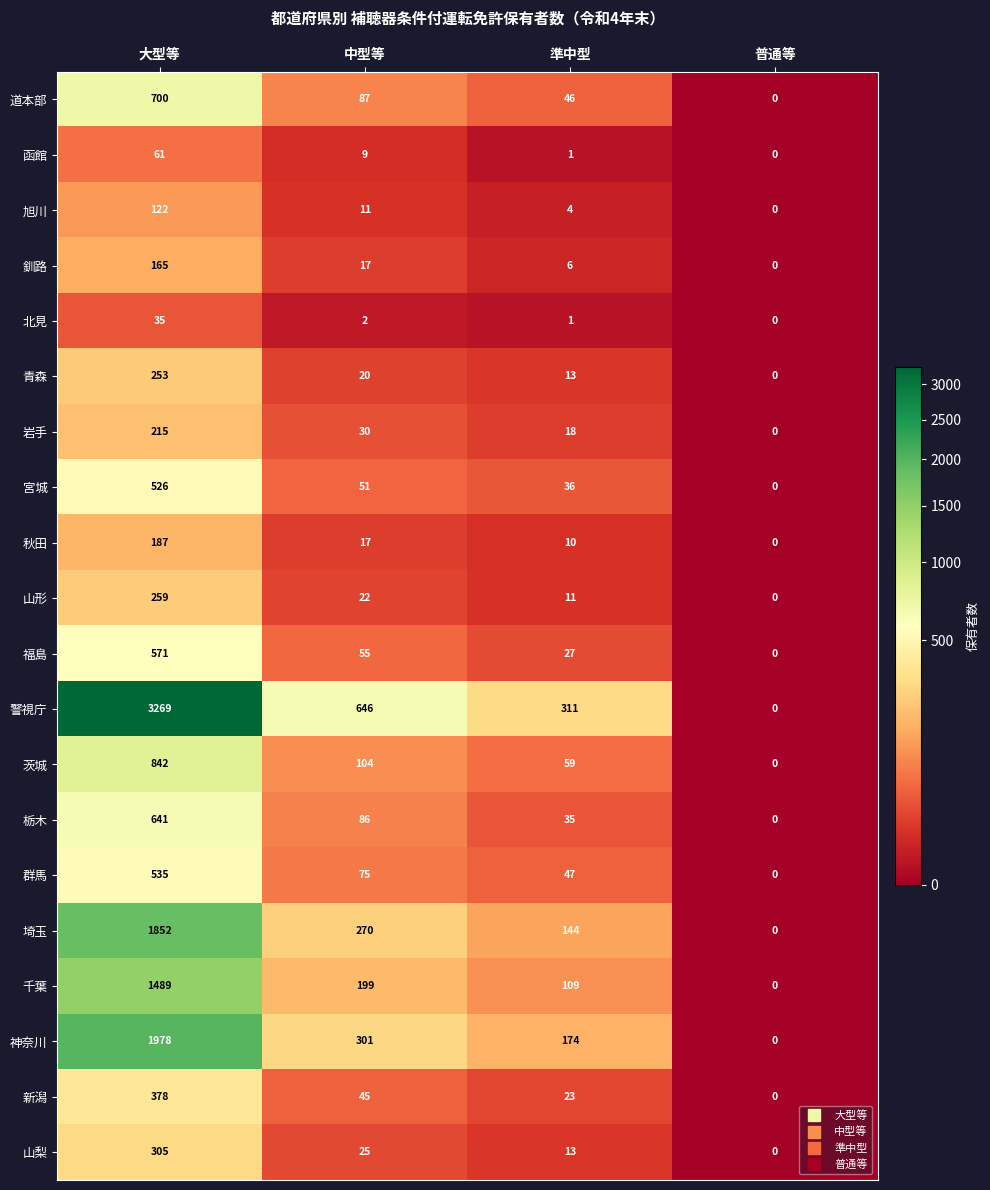

How many data points does each series have?

4